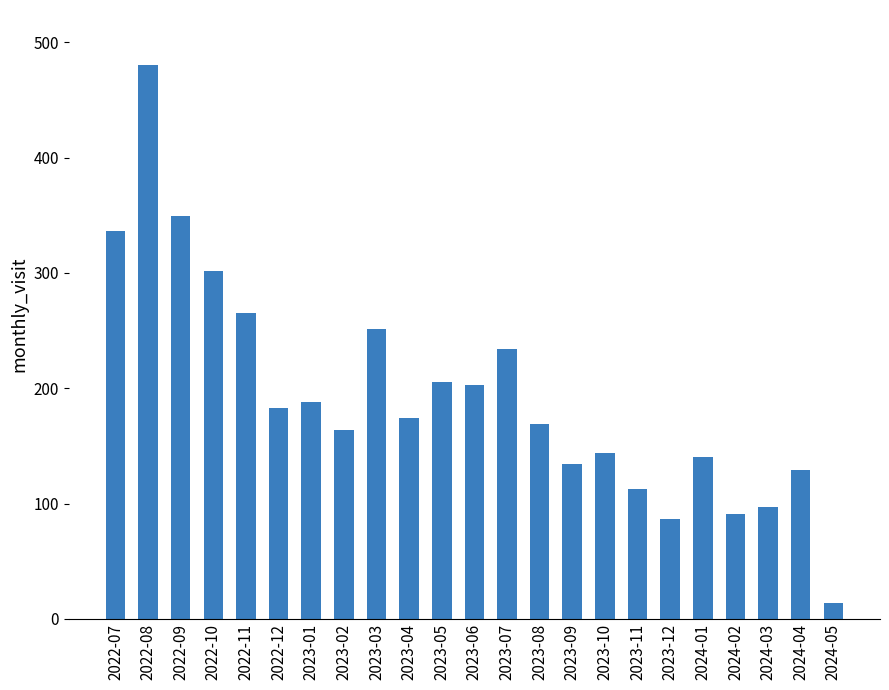

At which label is the value closest to 247?

2023-03